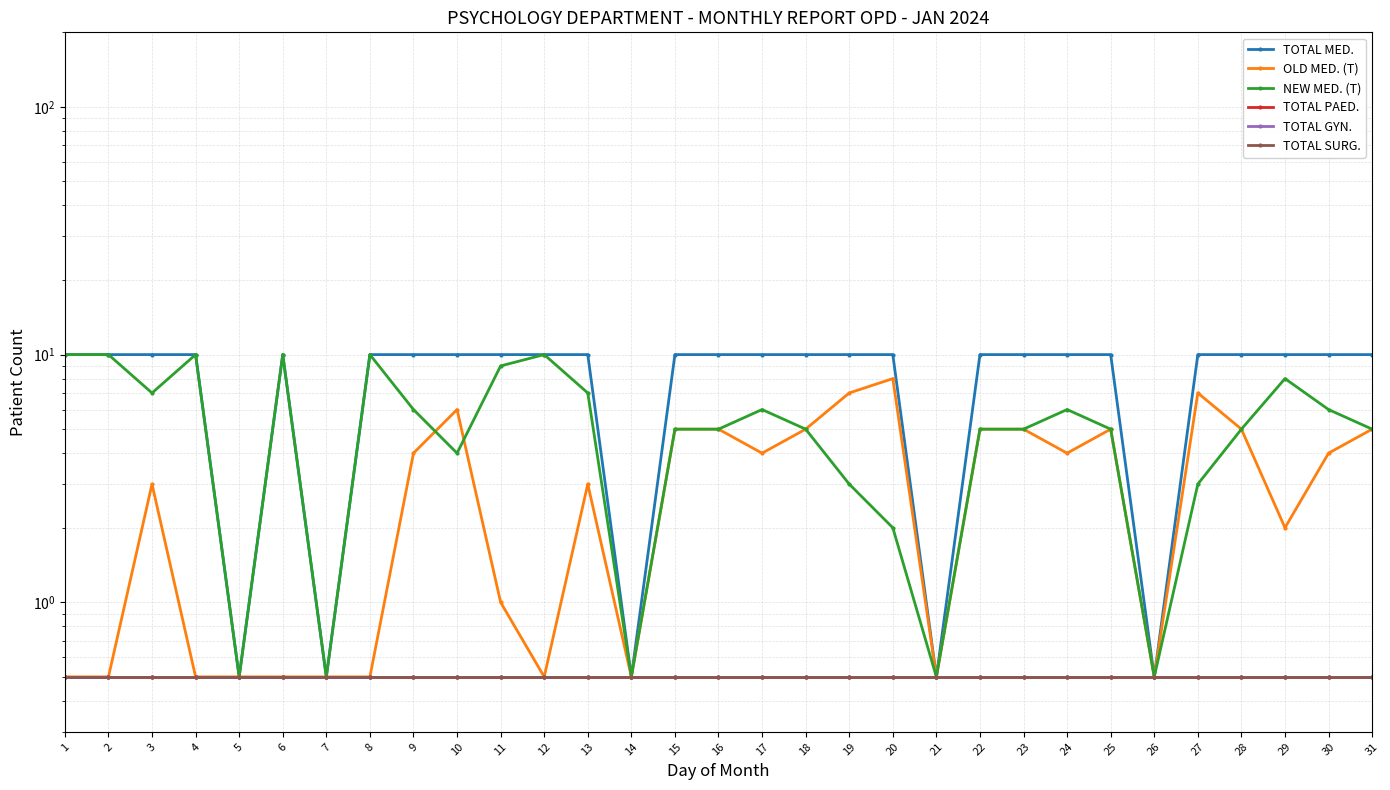

What is the sum of all TOTAL SURG. values?

15.5